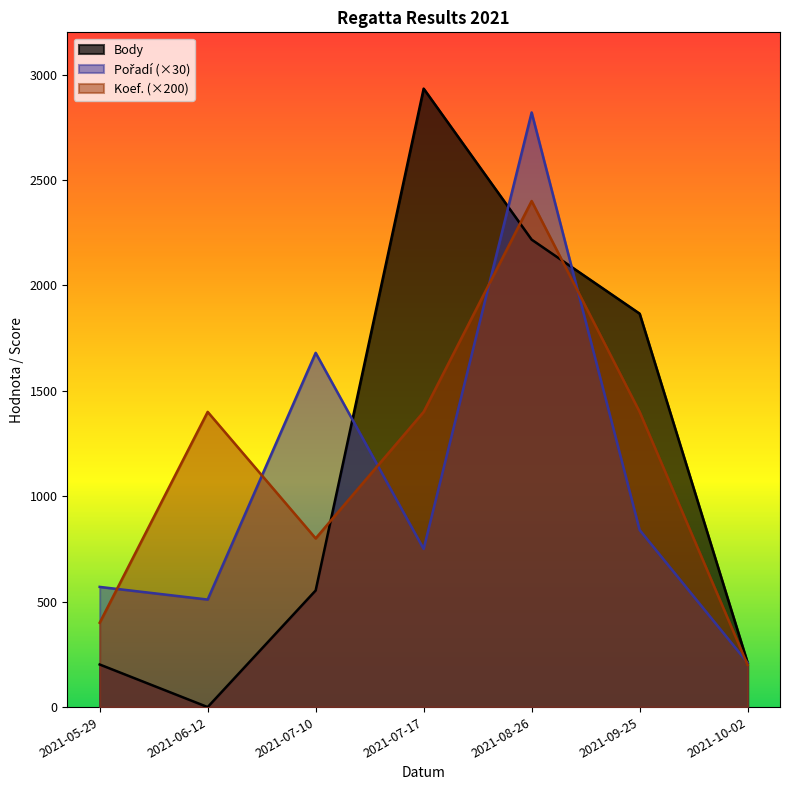

Which has a higher value, 2021-05-29 or 2021-10-02?

2021-10-02